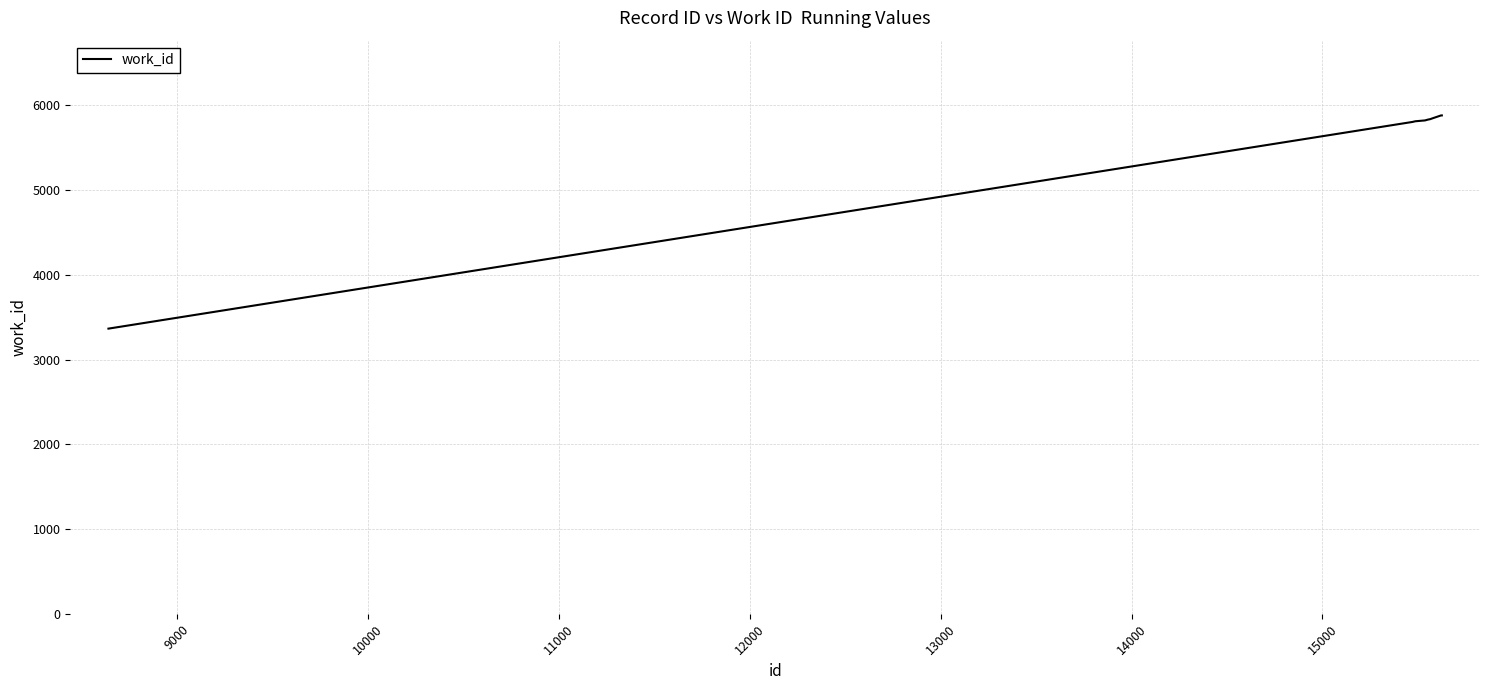

What is the difference between the maximum and minimum values?

2516